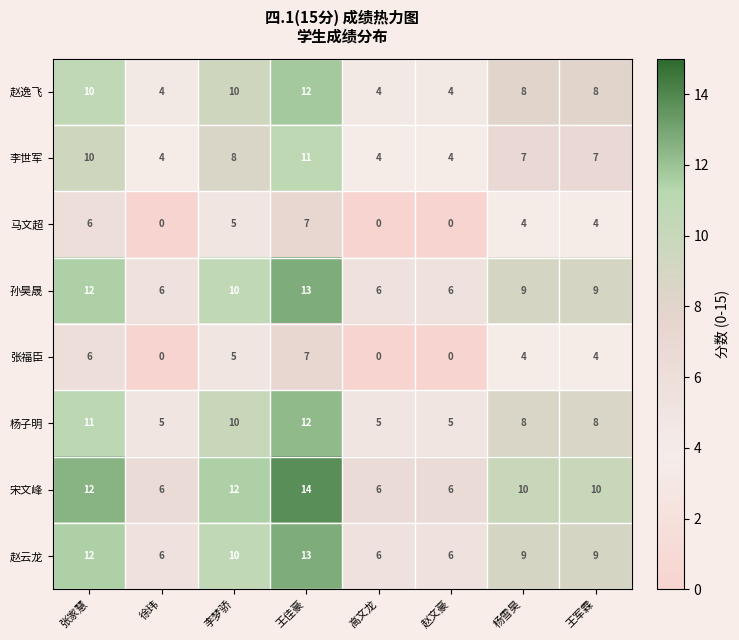

What is the spread (max minus min) of values at 徐玮?

6